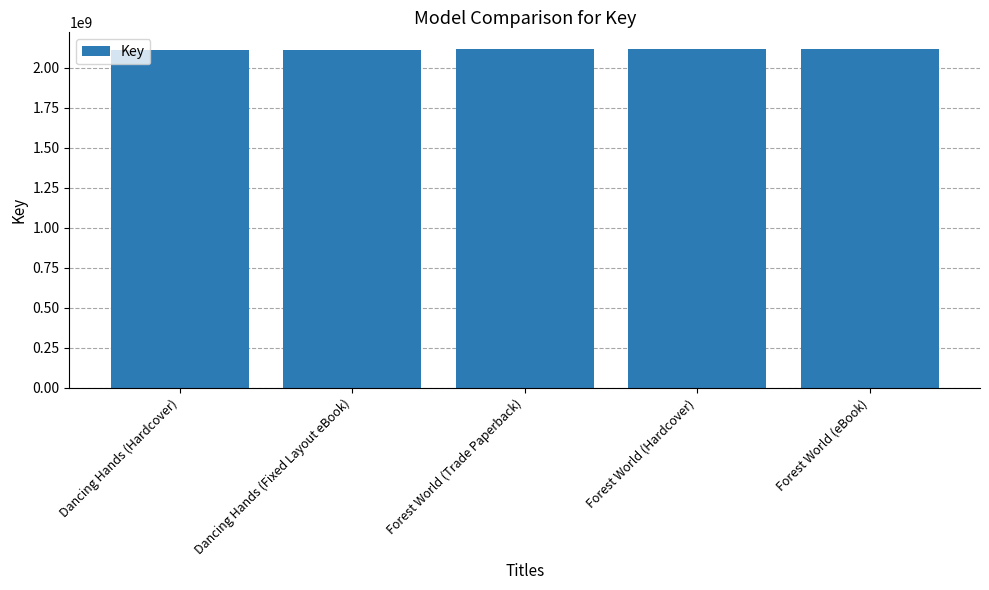

What is the maximum value shown in the chart?

2115049206